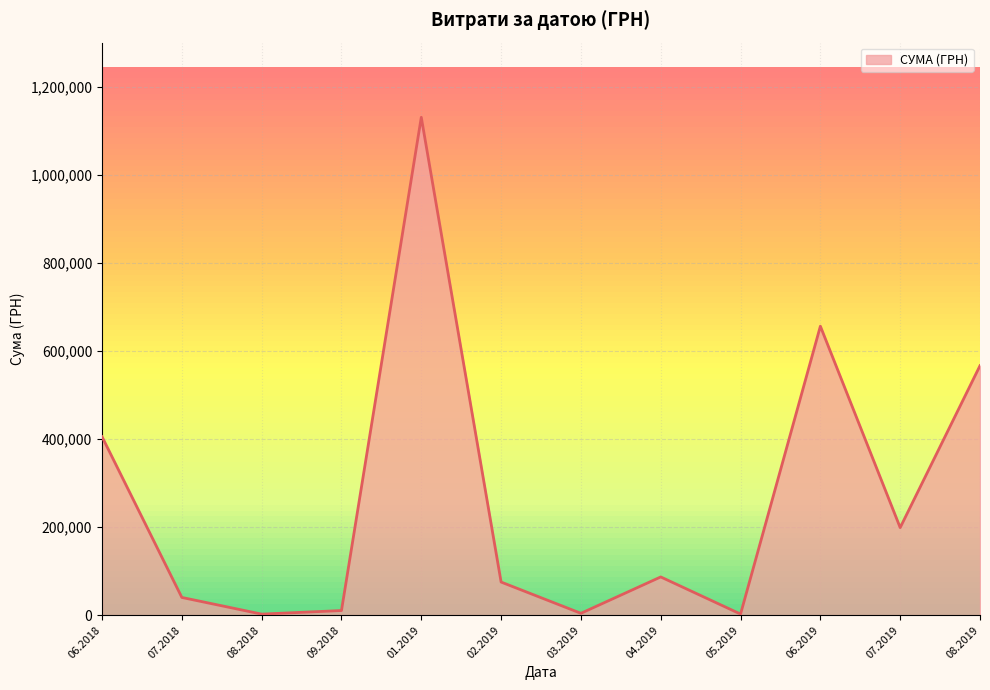

What is the smallest value displayed?

2421.1